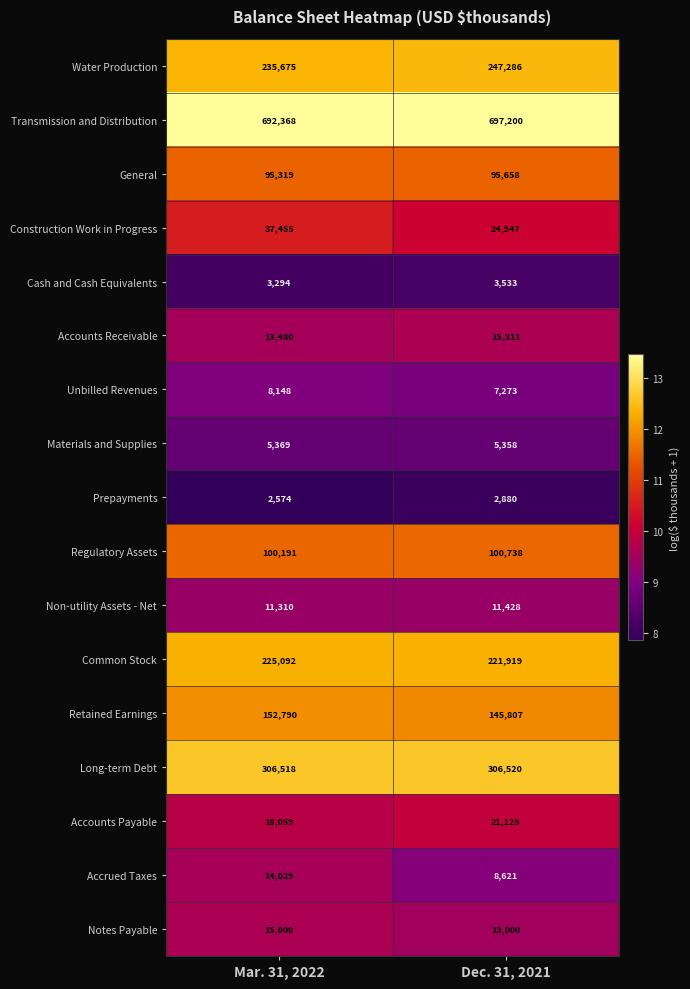

Is it true that Water Production equals 364709 at Dec. 31, 2021?

False